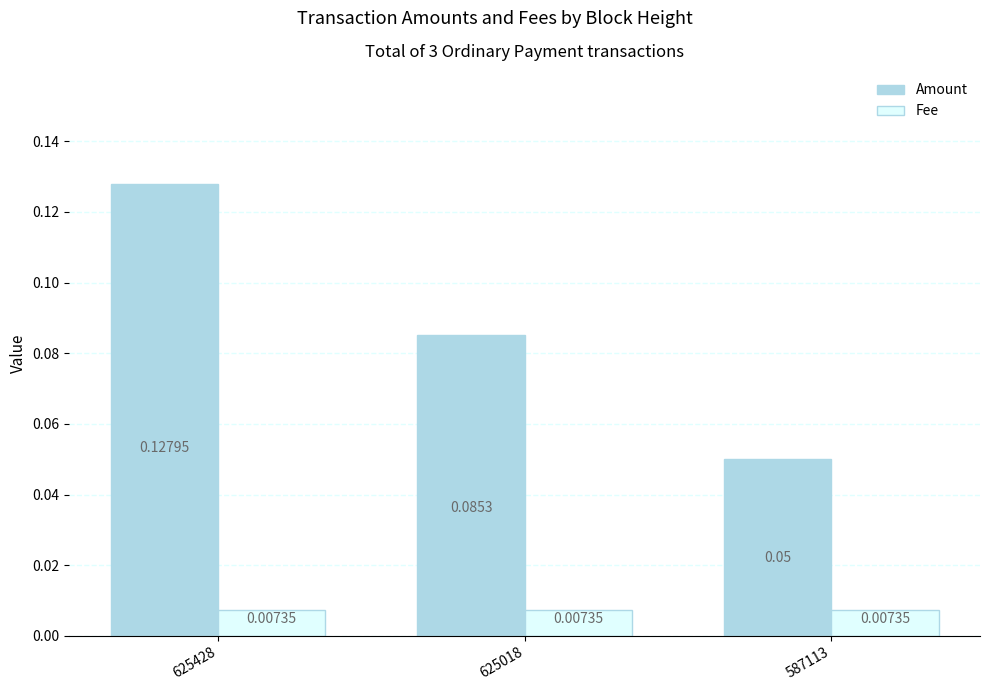

At which category is the sum across all series the highest?

625428